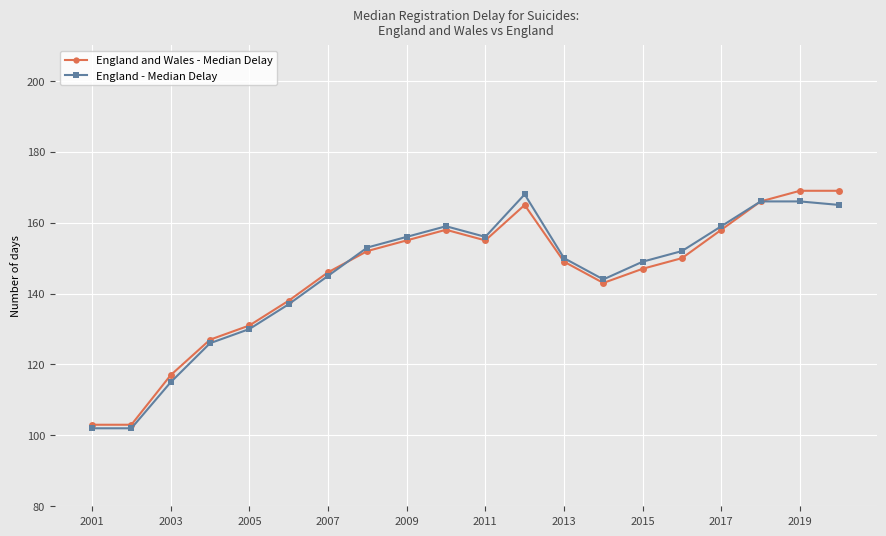

What is the value of the England and Wales - Median Delay point at the 18th from the left?

166